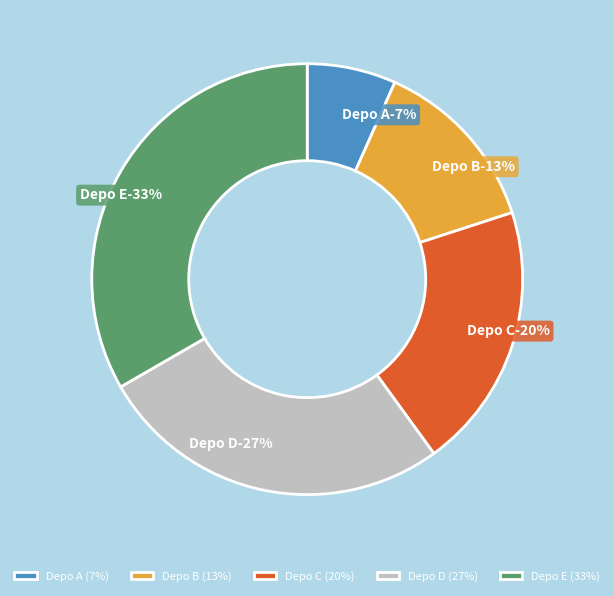

Count the number of slices in the pie.

5